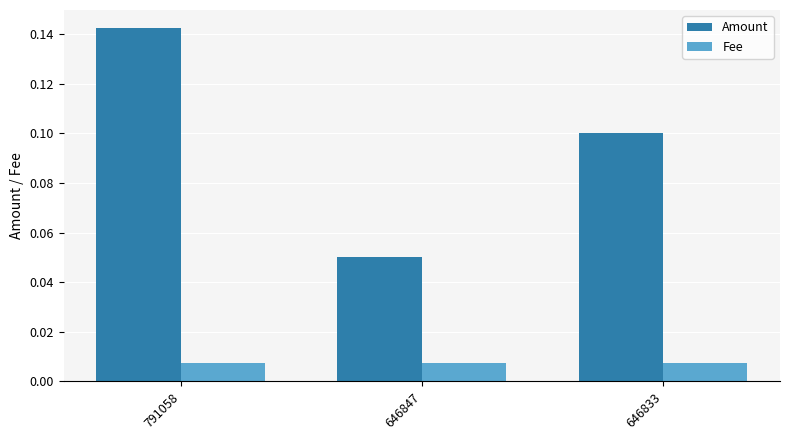

Which series has the largest range (max minus min)?

Amount